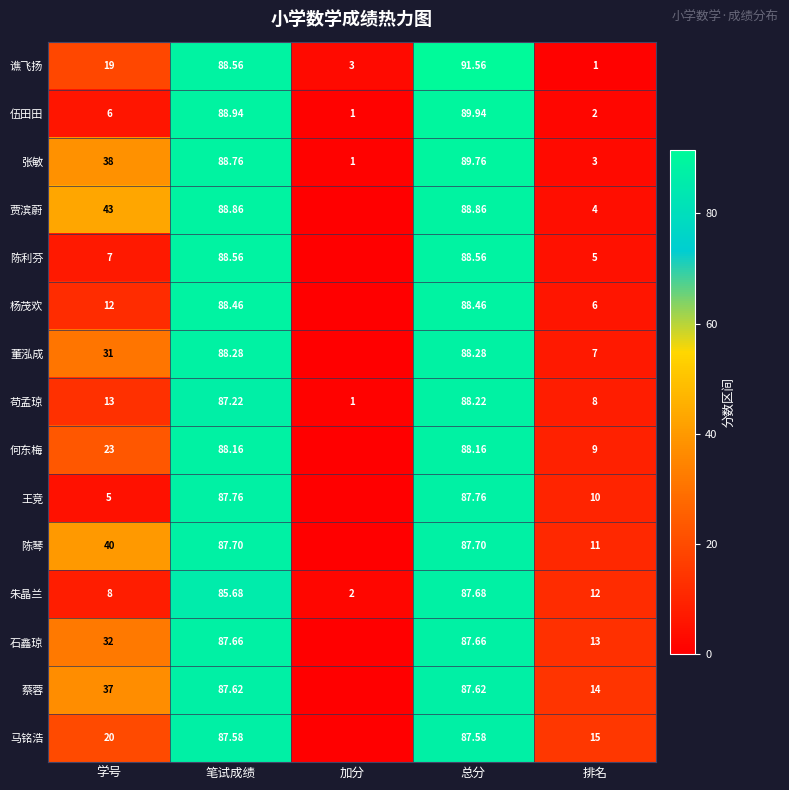

What is the greatest value displayed?

91.6